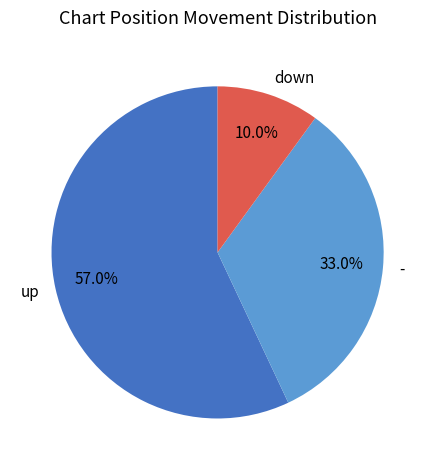

Rank the categories by value from highest to lowest.

up, -, down